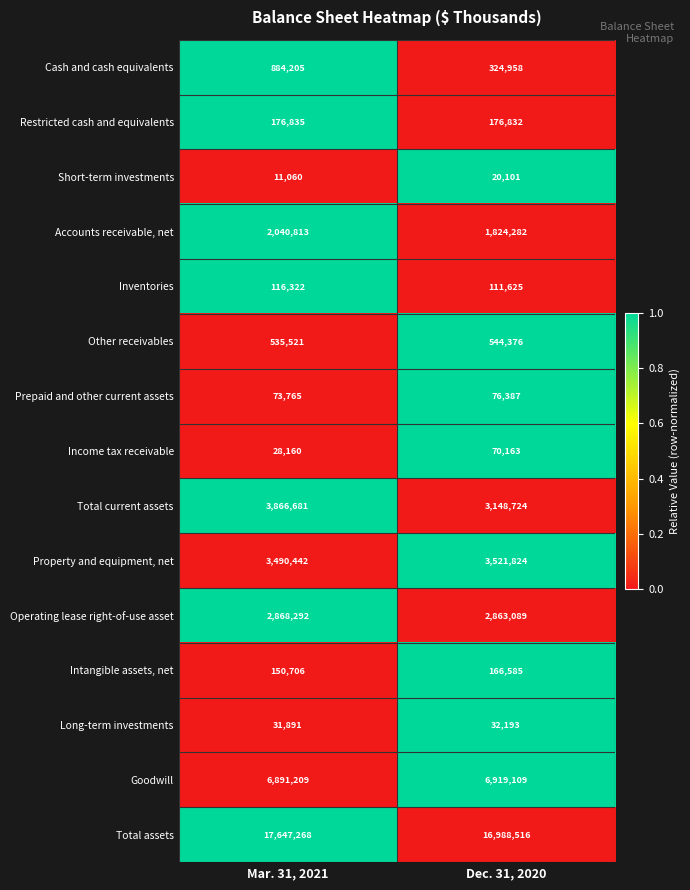

The value of Prepaid and other current assets at Dec. 31, 2020 is 76387. True or false?

True